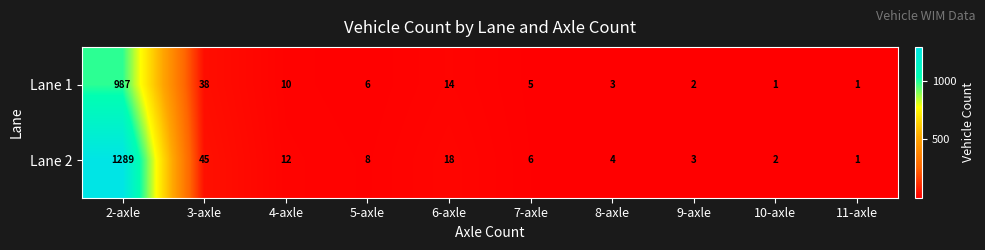

At which label does Lane 1 first exceed 6?

2-axle